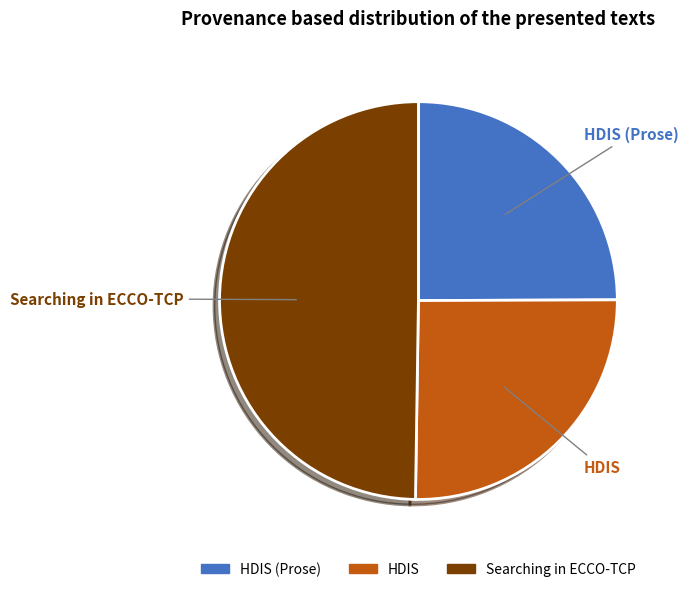

Is the sum of HDIS and Searching in ECCO-TCP greater than half?

Yes